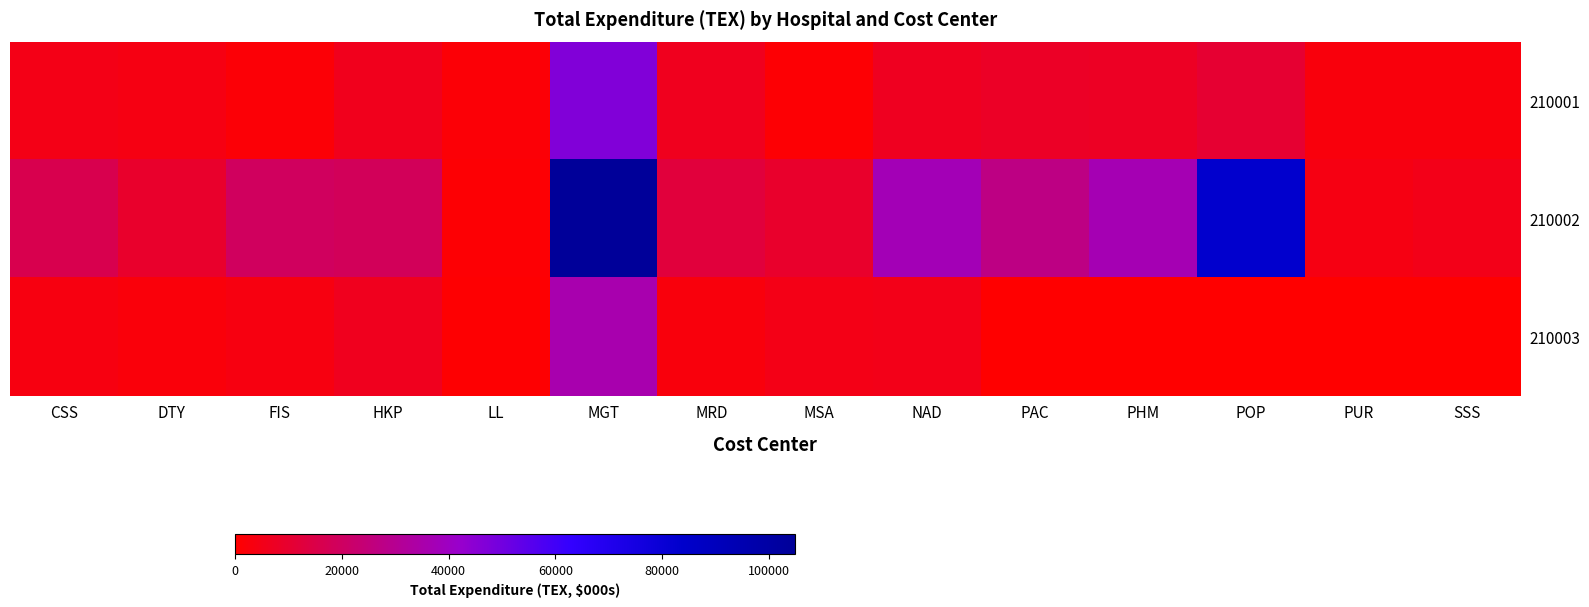

Which series has the widest spread of values?

210002